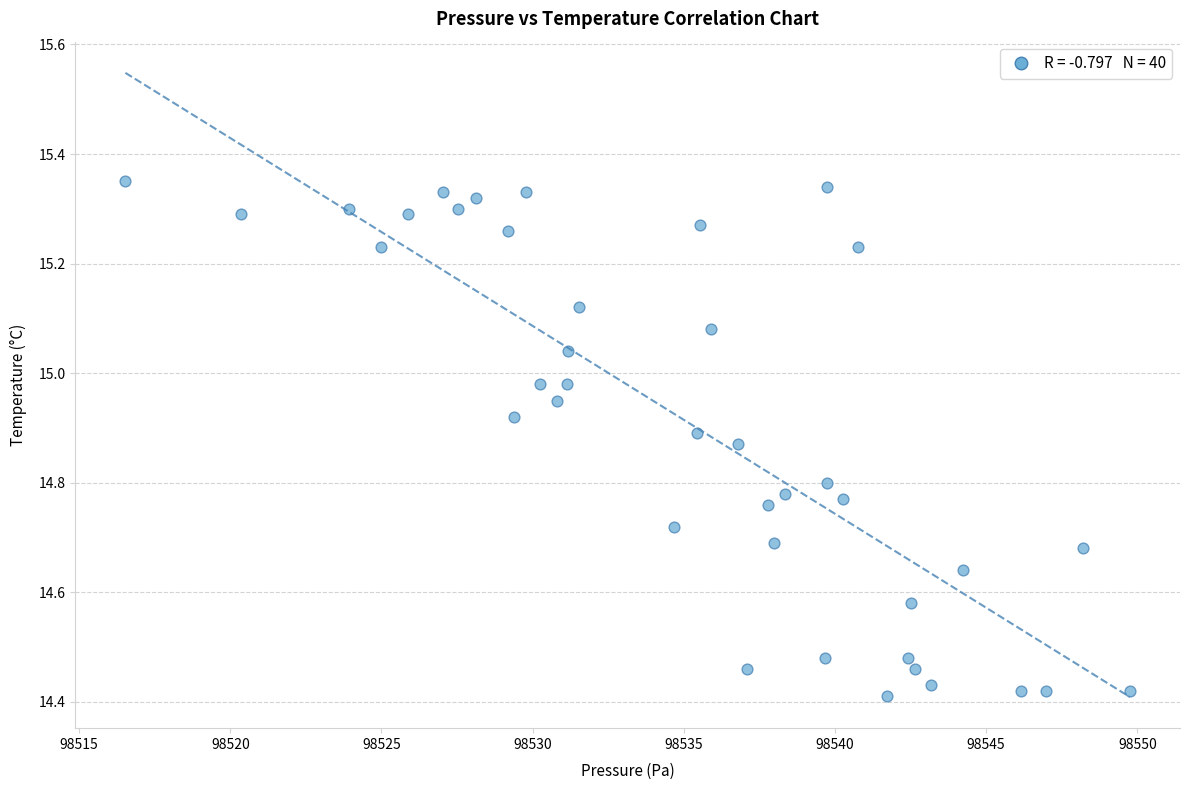

What is the range of X values (max minus min)?

33.2